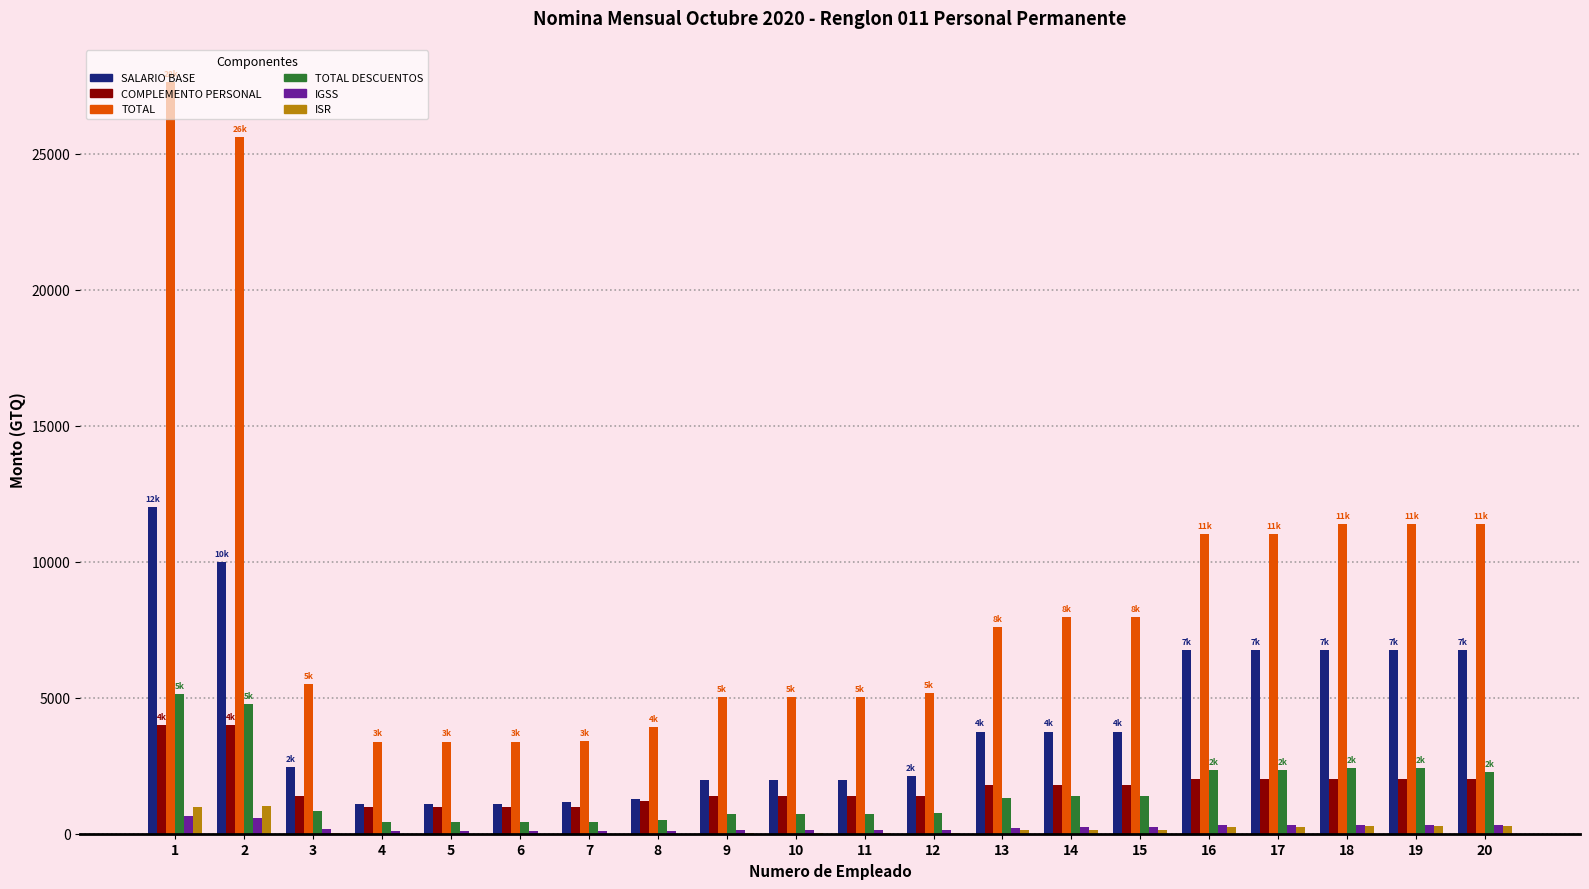

What is the highest value of the TOTAL DESCUENTOS series?

5124.5